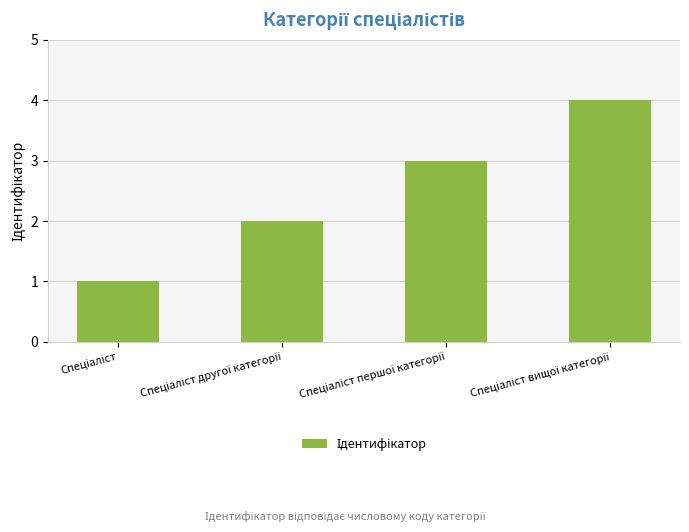

What is the greatest value displayed?

4